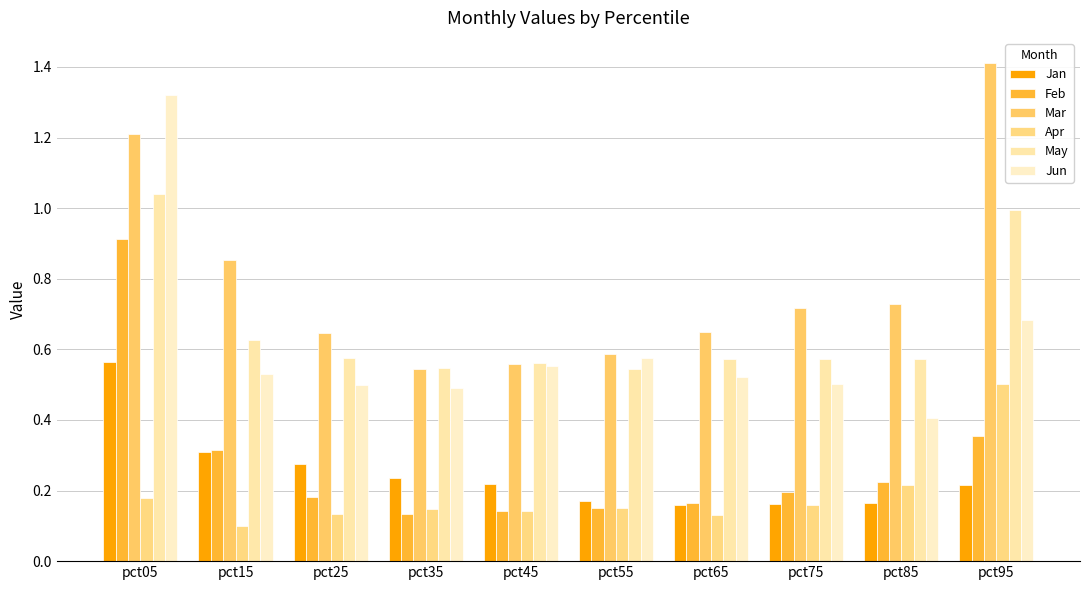

Reading right to left, extract all data points from this chart.

Jan: 0.2	0.2	0.2	0.2	0.2	0.2	0.2	0.3	0.3	0.6
Feb: 0.4	0.2	0.2	0.2	0.2	0.1	0.1	0.2	0.3	0.9
Mar: 1.4	0.7	0.7	0.6	0.6	0.6	0.5	0.6	0.9	1.2
Apr: 0.5	0.2	0.2	0.1	0.2	0.1	0.1	0.1	0.1	0.2
May: 1.0	0.6	0.6	0.6	0.5	0.6	0.5	0.6	0.6	1.0
Jun: 0.7	0.4	0.5	0.5	0.6	0.6	0.5	0.5	0.5	1.3